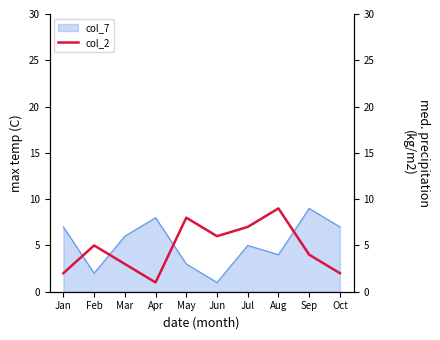

The value of col_7 at Mar is 6. True or false?

True